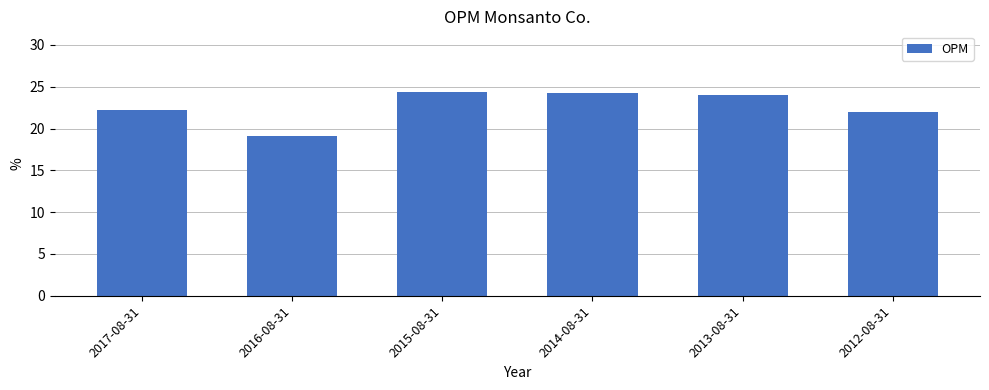

At which category does the chart reach its minimum across all series?

2016-08-31